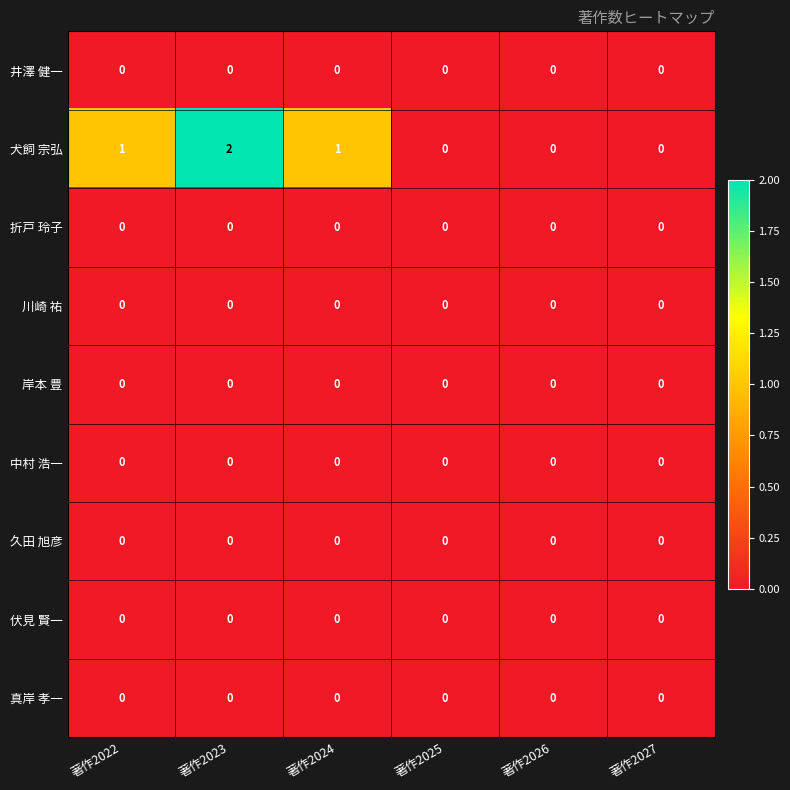

Is it true that 真岸 孝一 equals 0 at 著作2024?

True